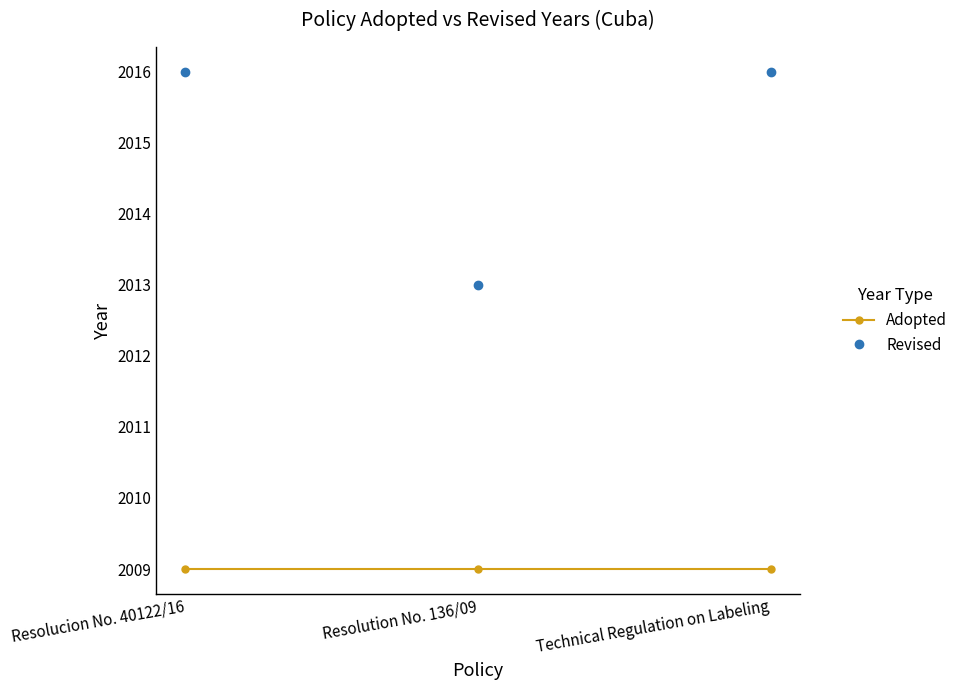

What position from the left is Technical Regulation on Labeling?

3